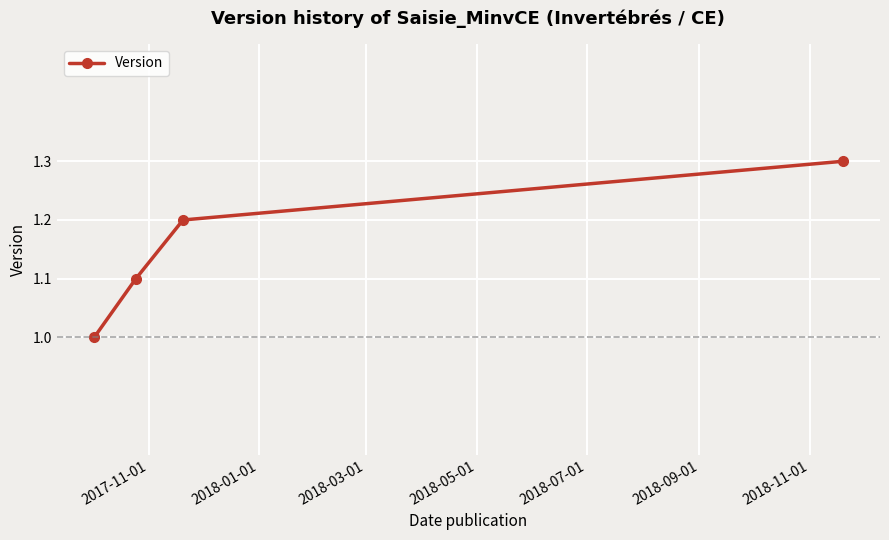

What is the value of the 1st point from the left?

1.0